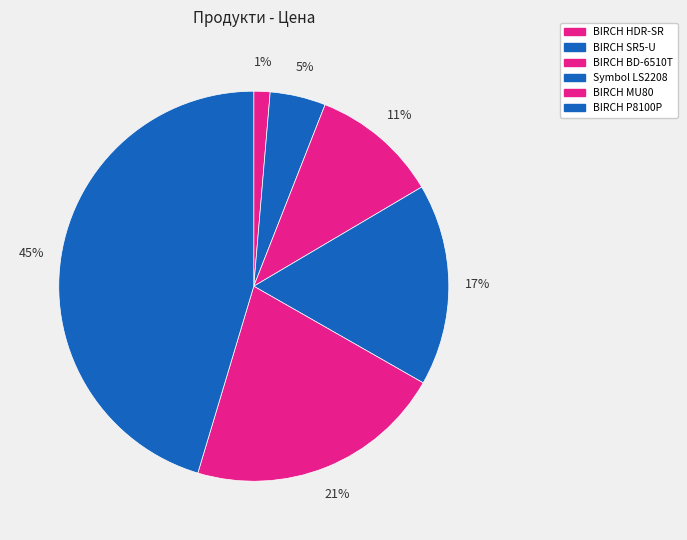

Which slice is the smallest?

BIRCH HDR-SR